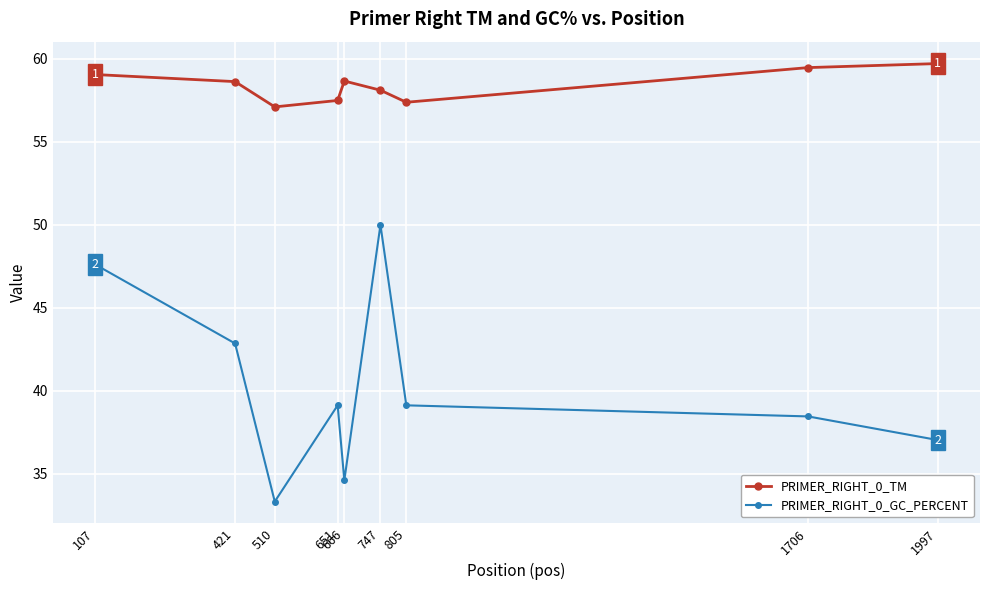

What is the value of the PRIMER_RIGHT_0_TM point at the 1st from the left?

59.1